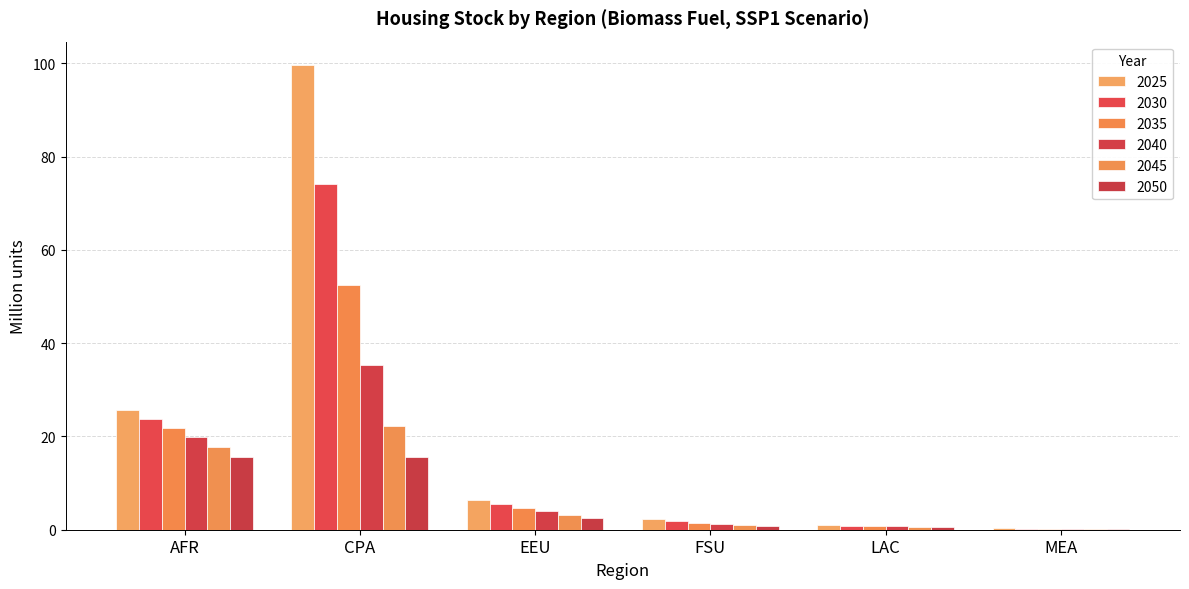

At which category is the sum across all series the highest?

CPA